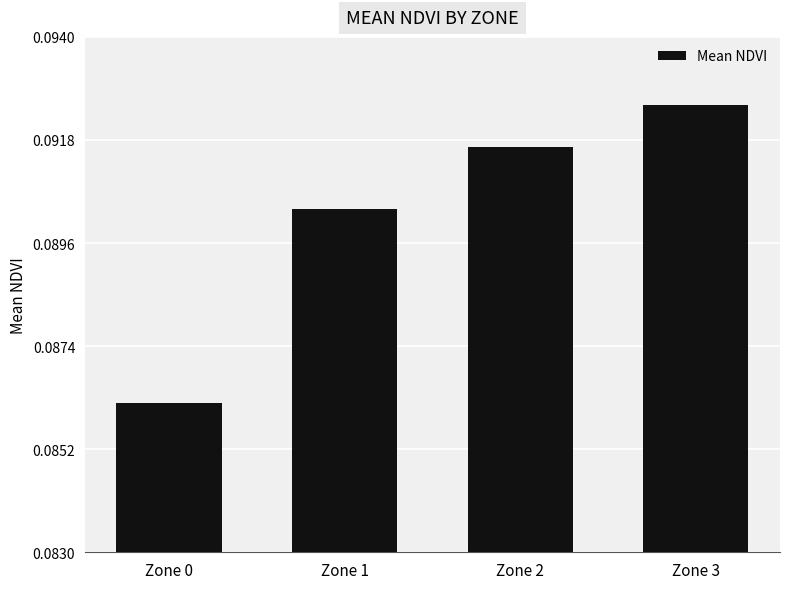

Are the bars grouped side by side (vs. stacked)?

No